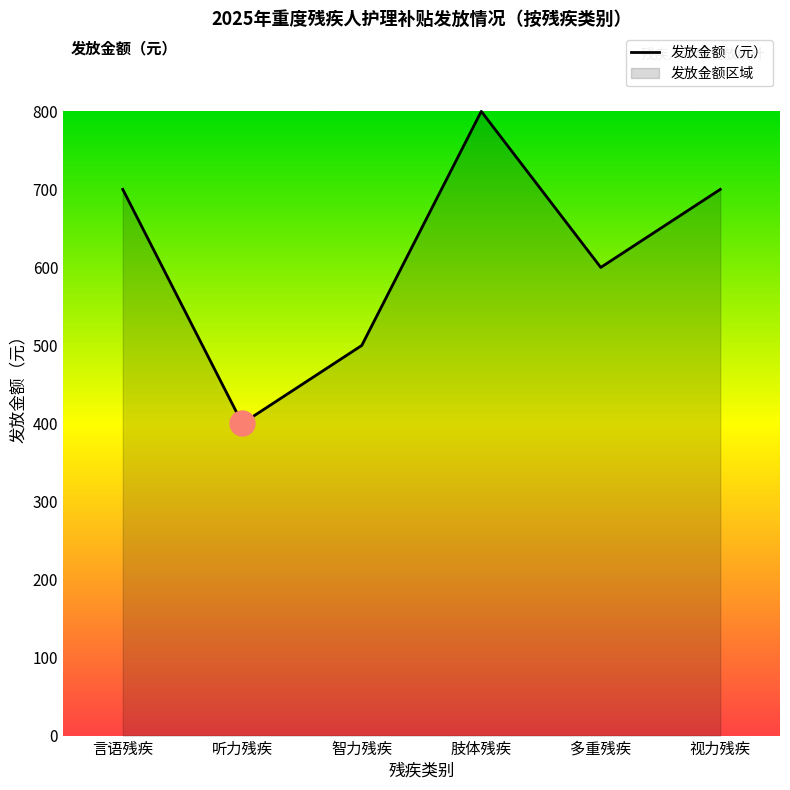

Count the number of categories in the chart.

6